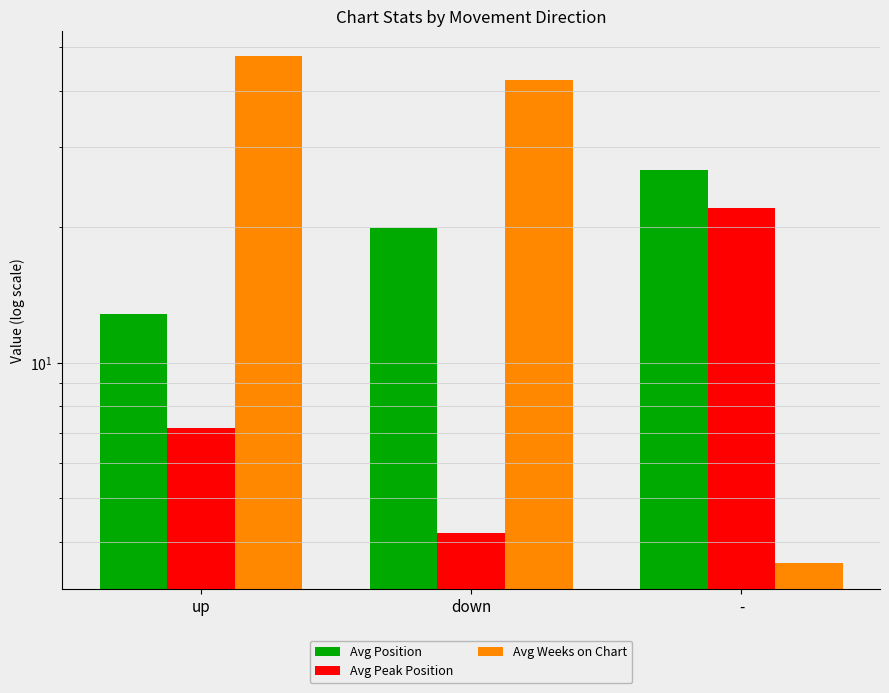

Rank the series by their maximum value, from highest to lowest.

Avg Weeks on Chart, Avg Position, Avg Peak Position